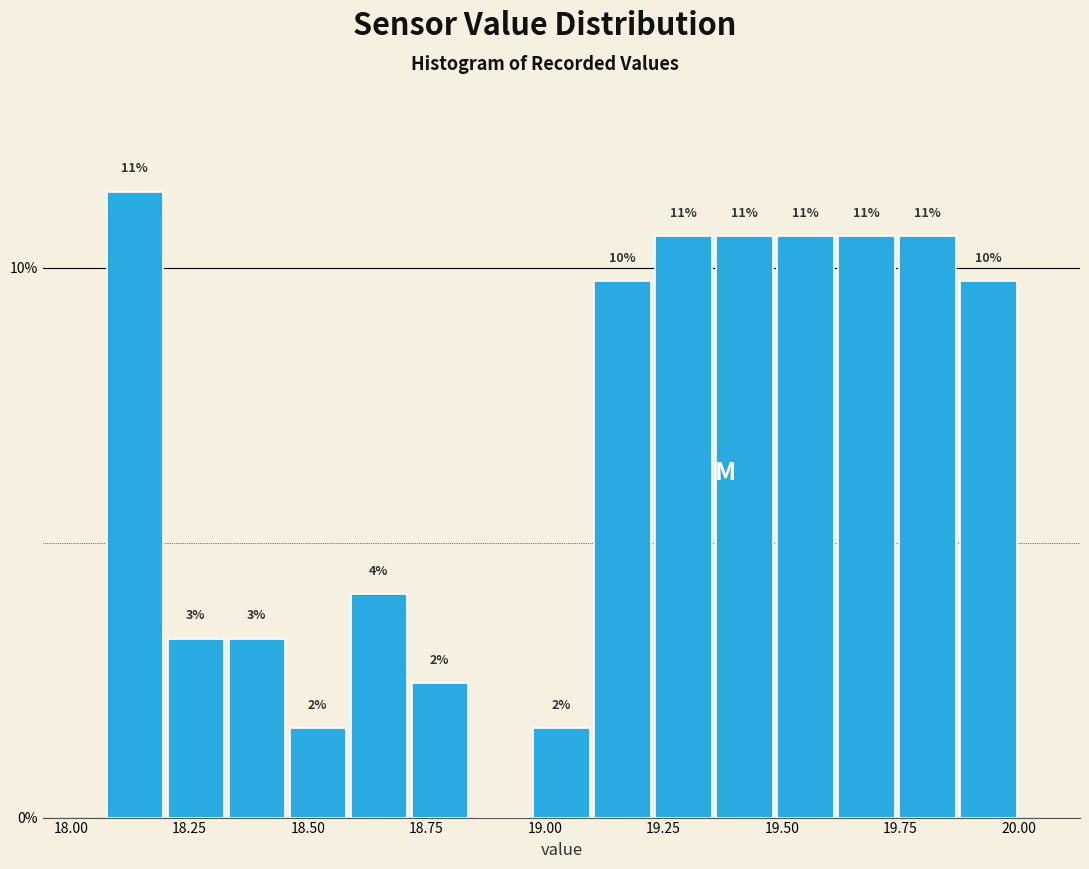

Read against the x-axis, roughly where is the centre of the tallest bar?

18.15